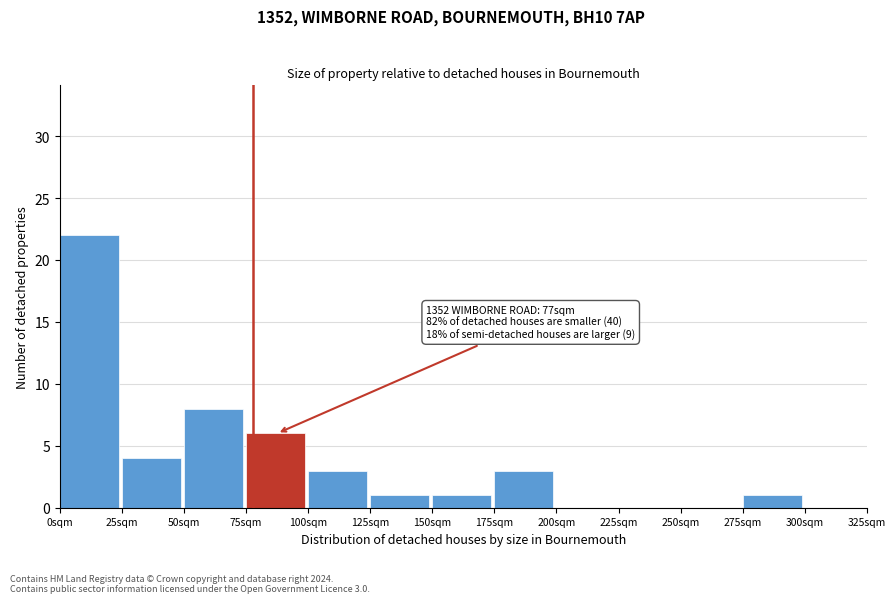

Which range on the x-axis has the tallest bar?

0 to 25